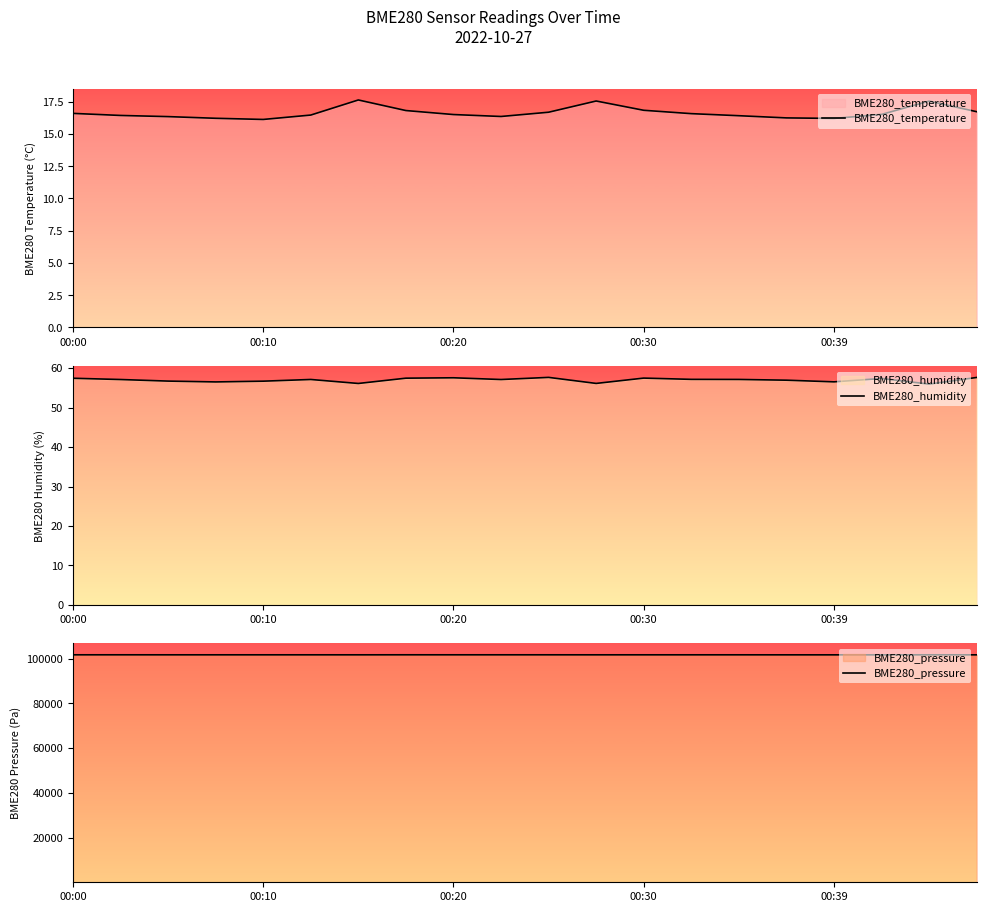

What is the lowest value of the BME280_humidity series?

56.0